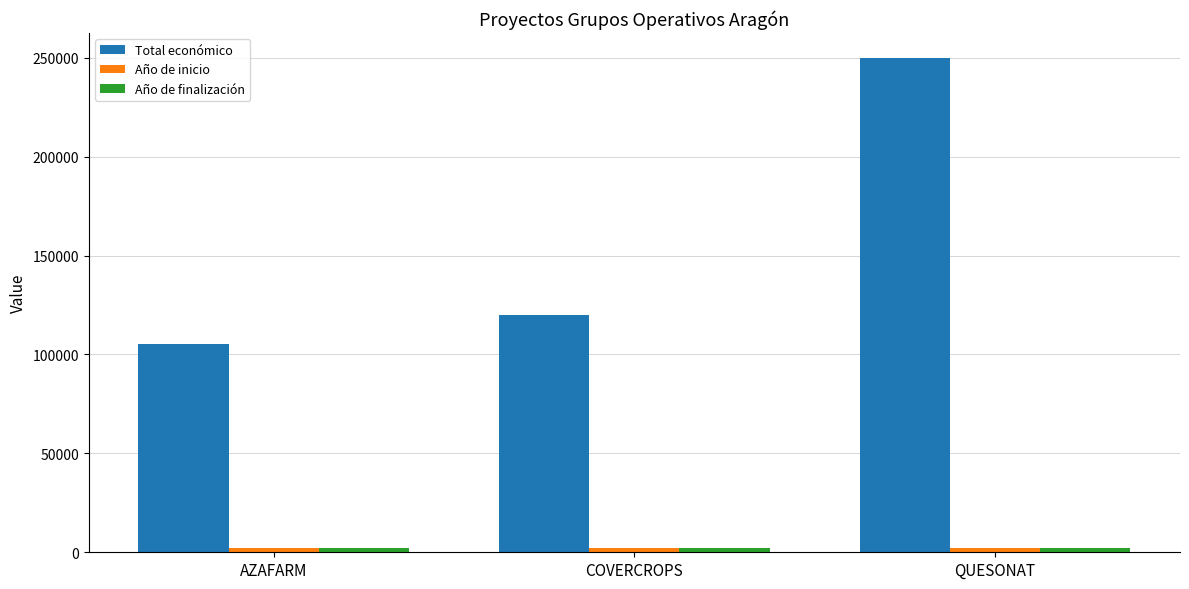

At which category is the sum across all series the highest?

QUESONAT